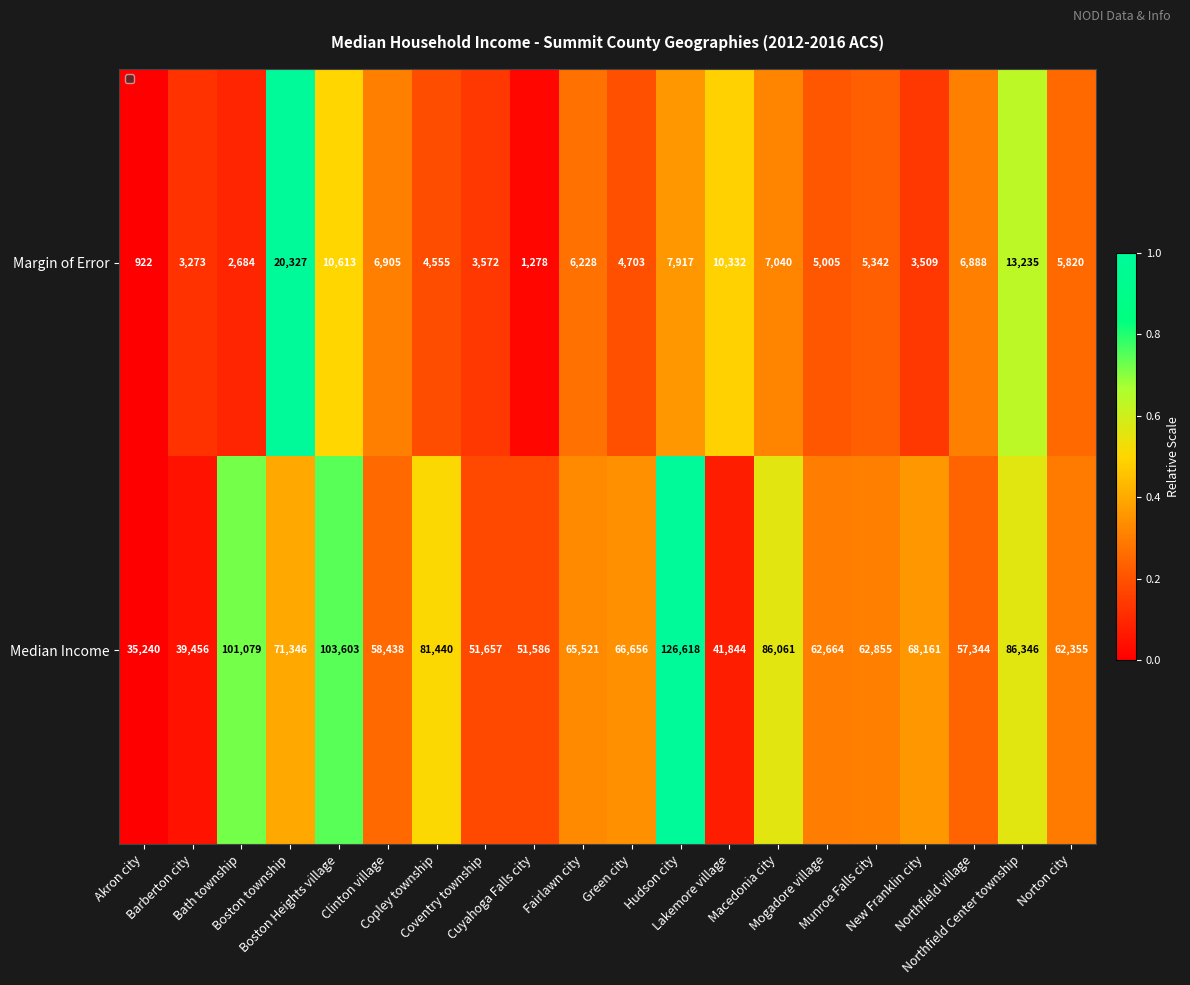

What is the difference between the maximum and minimum values in the Median Income series?

91378